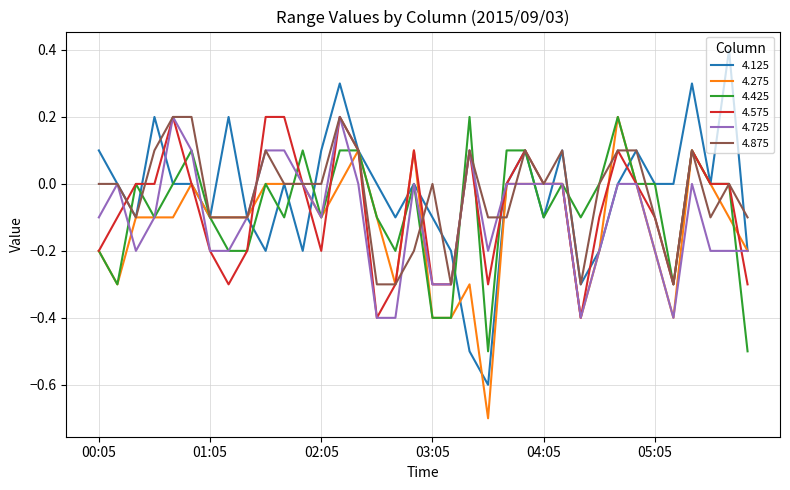

What is the difference between the second highest and second lowest values in the 4.125 series?

0.8